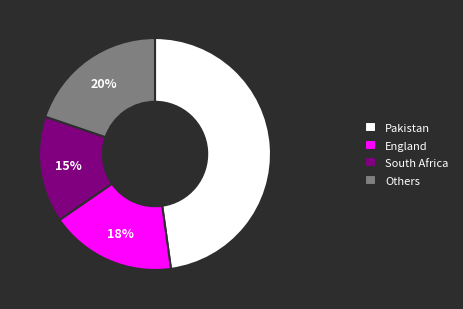

What percentage is the England slice, to the nearest percent?

18%